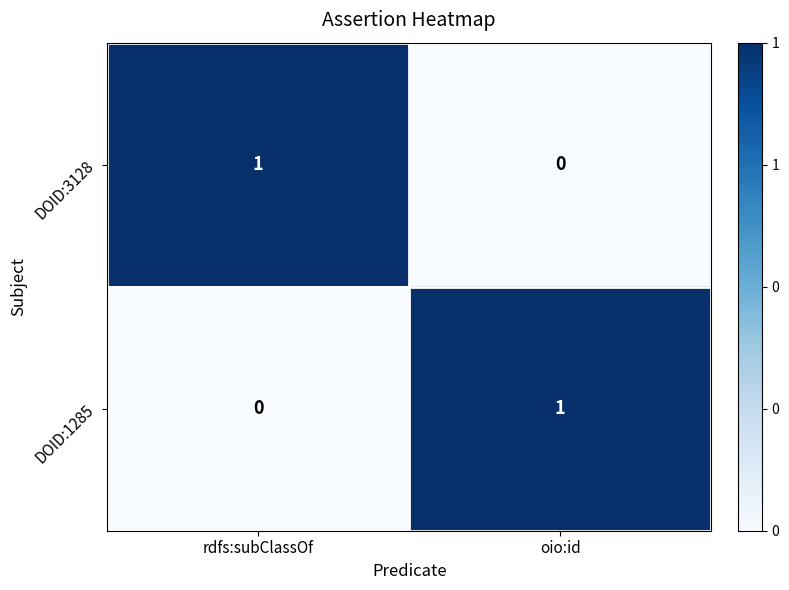

Is the value of DOID:1285 at oio:id greater than the value of DOID:3128 at oio:id?

Yes